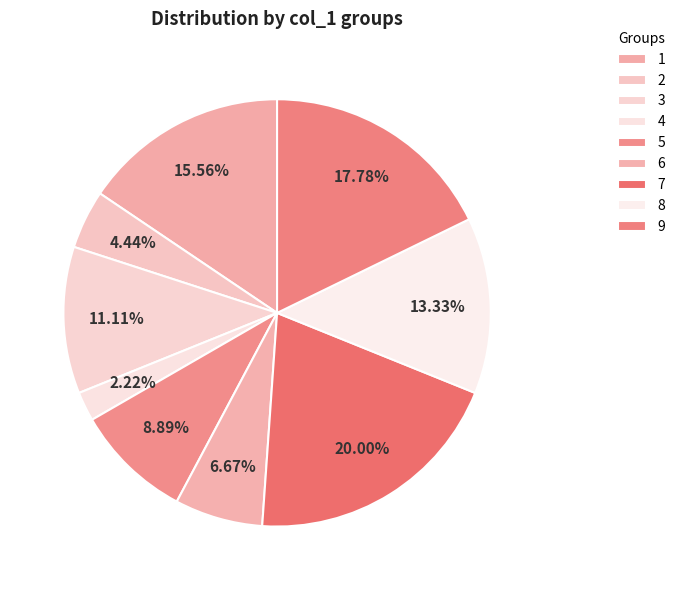

Count the number of slices in the pie.

9